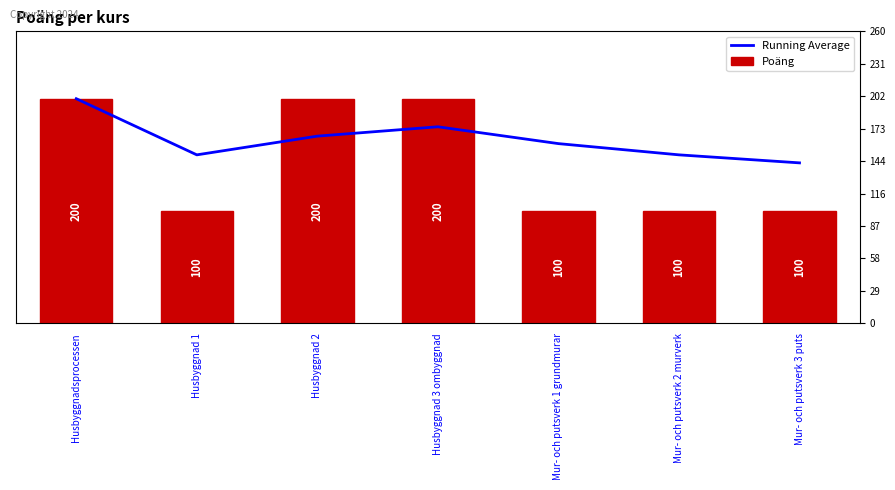

Is the value of Running Average at Husbyggnad 2 greater than the value of Poäng at Husbyggnad 2?

No